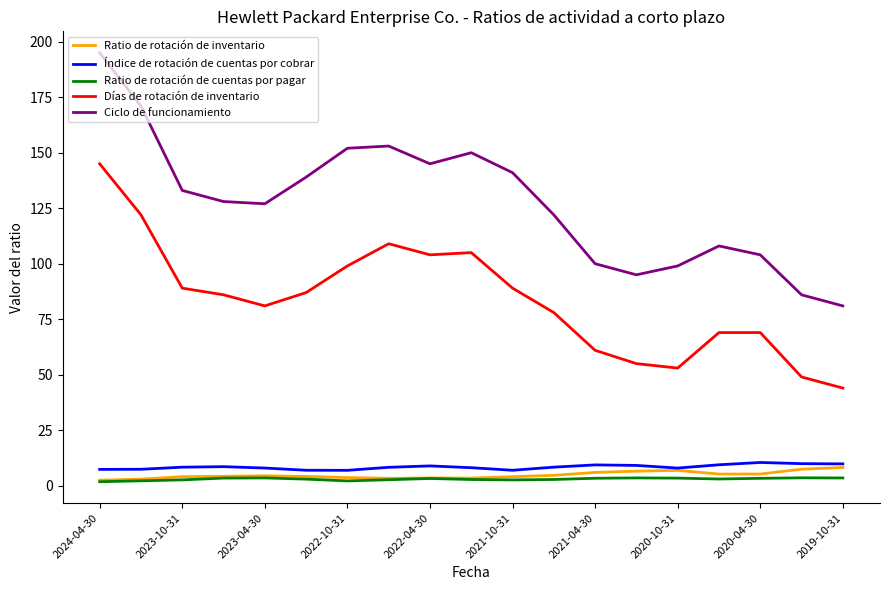

What is the maximum value for Ciclo de funcionamiento?

195.0